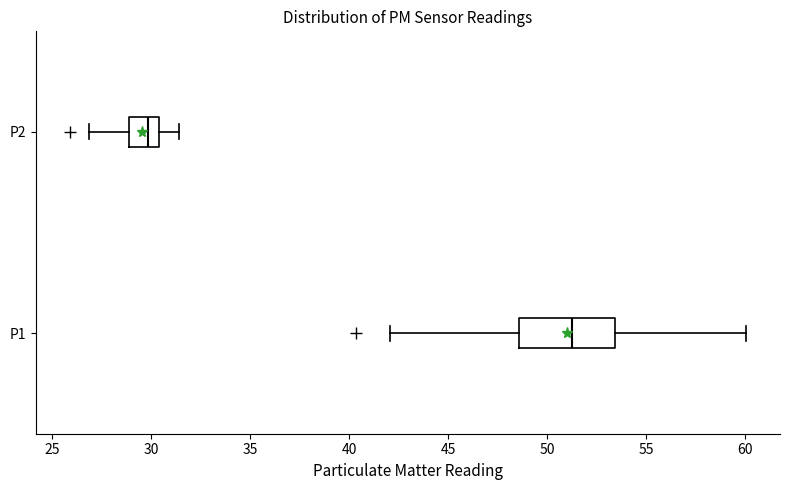

Which box has the furthest to the right median line?

P1